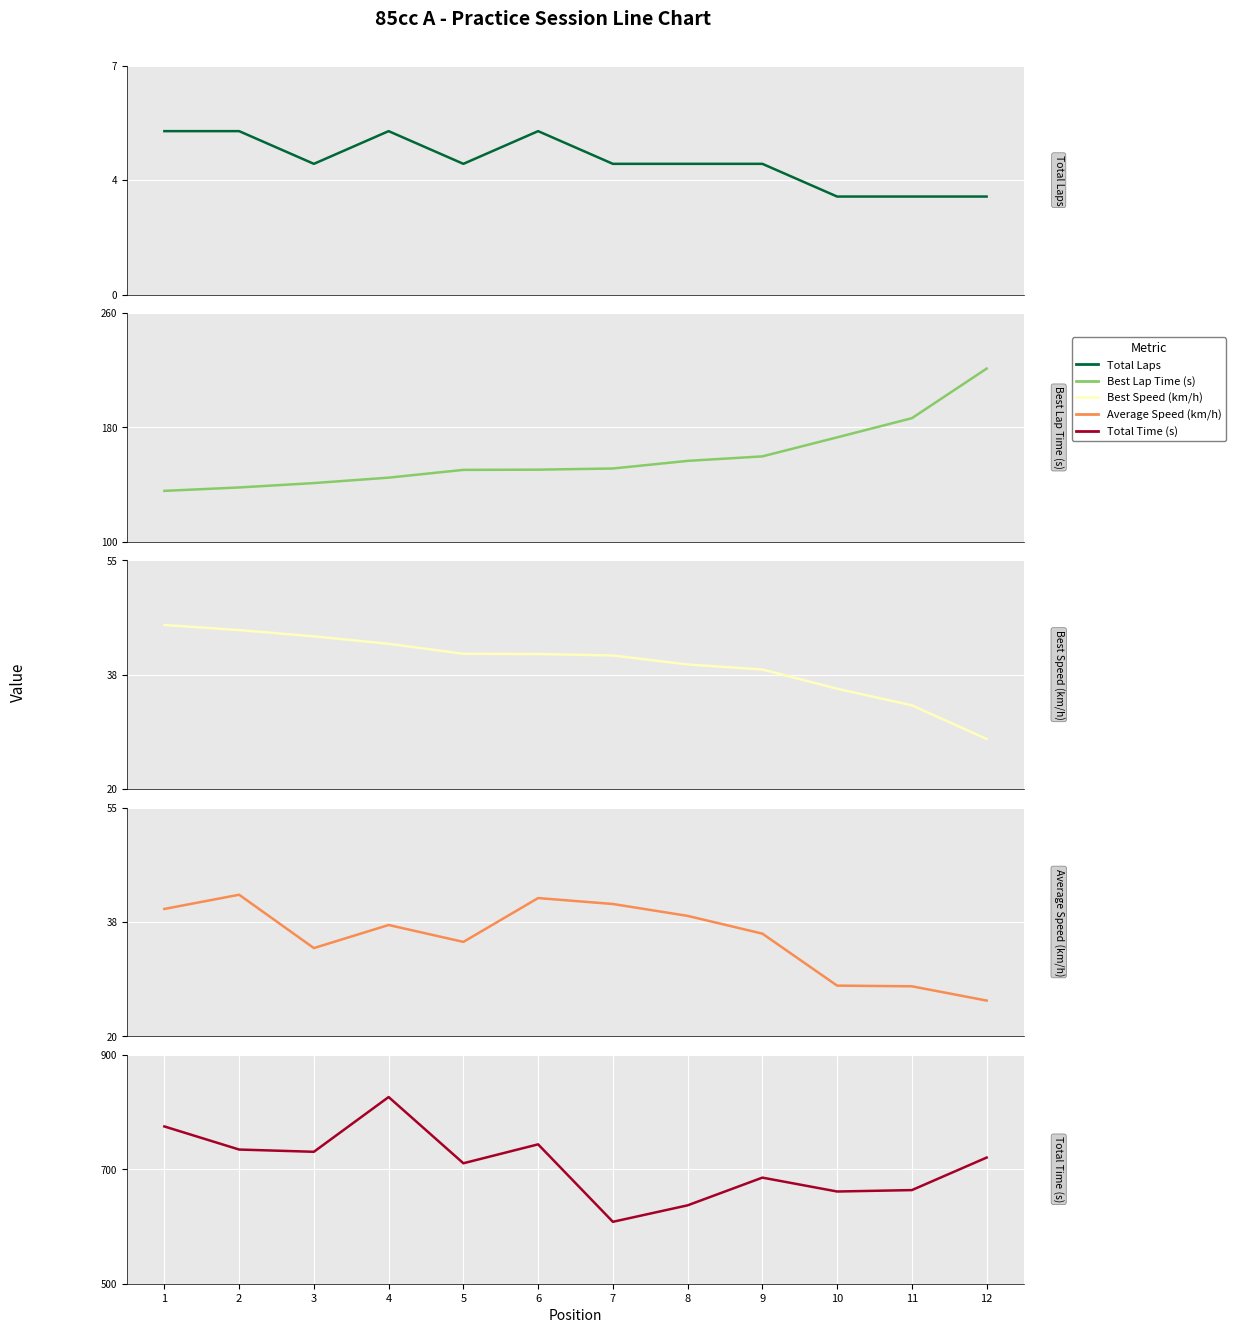

Which series has the largest total across all categories?

Total Time (s)